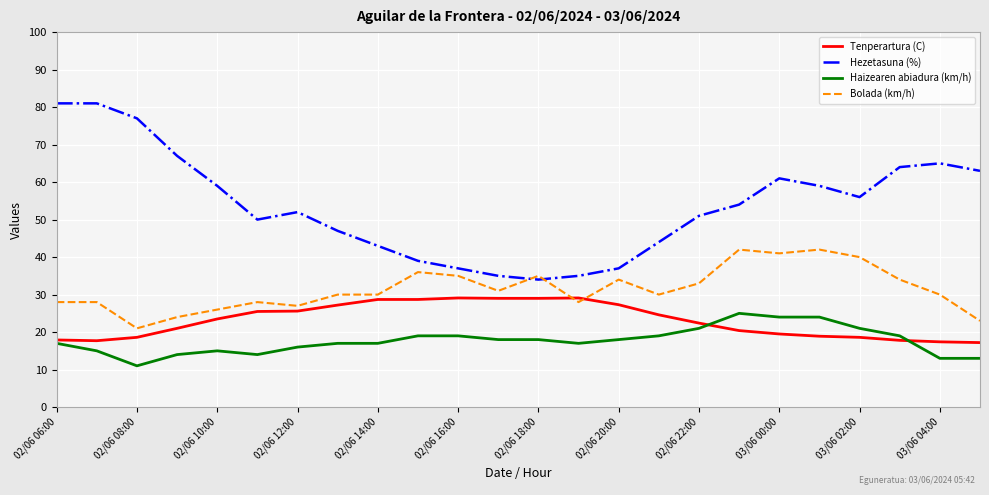

Which series has the largest total across all categories?

Hezetasuna (%)